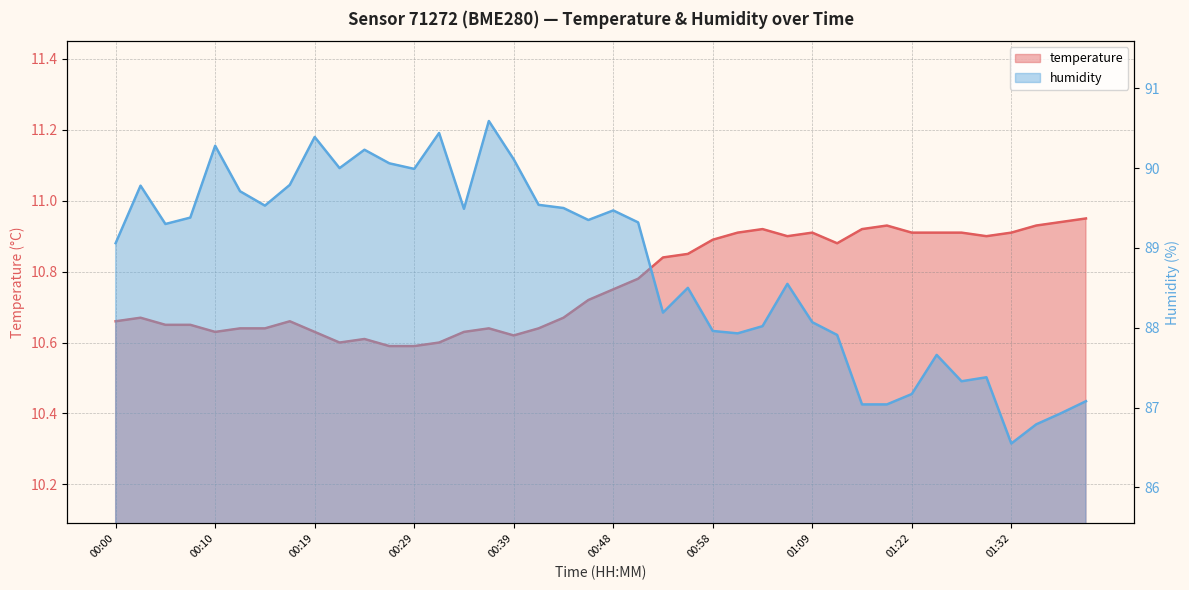

Rank the series at 01:22 from lowest to highest value.

temperature, humidity